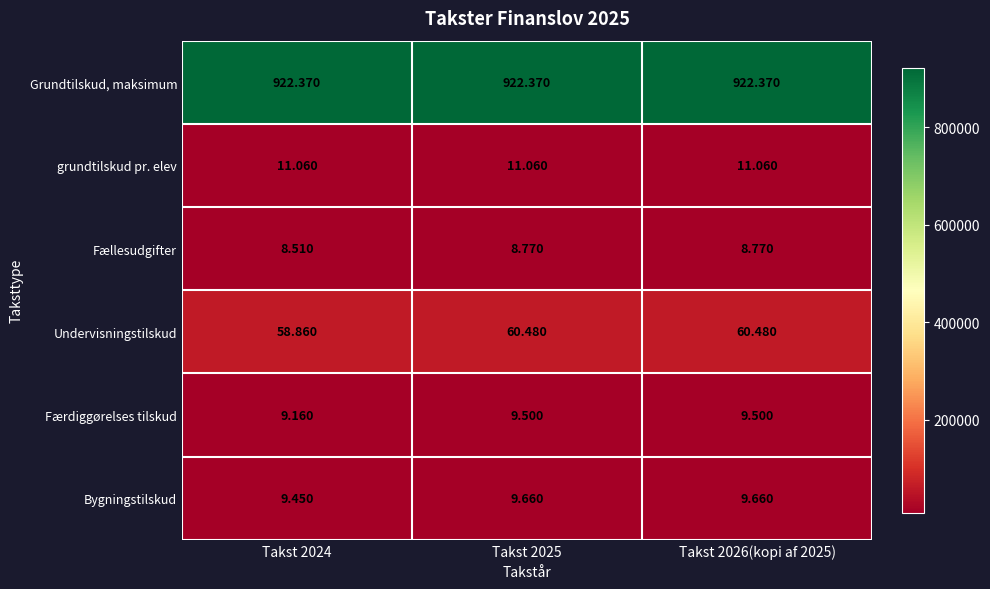

What is the greatest value displayed?

922370